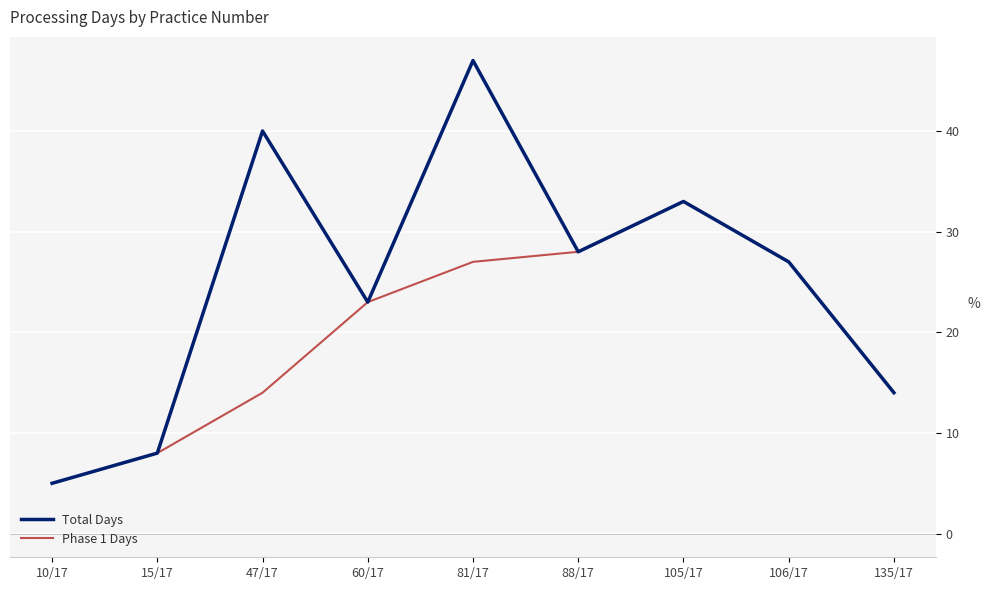

What is the total value across all series at 88/17?

56